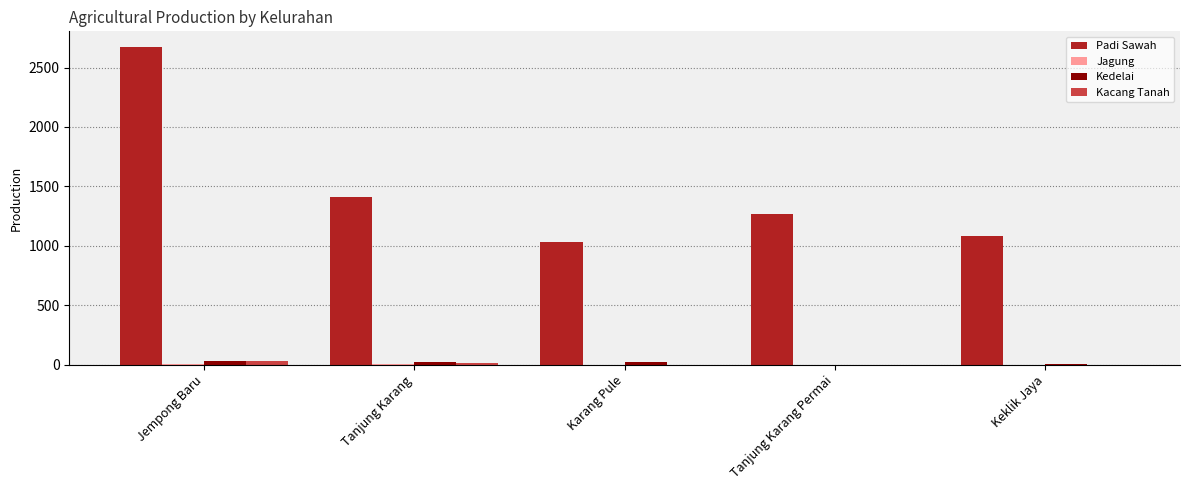

At which category does the chart reach its peak across all series?

Jempong Baru